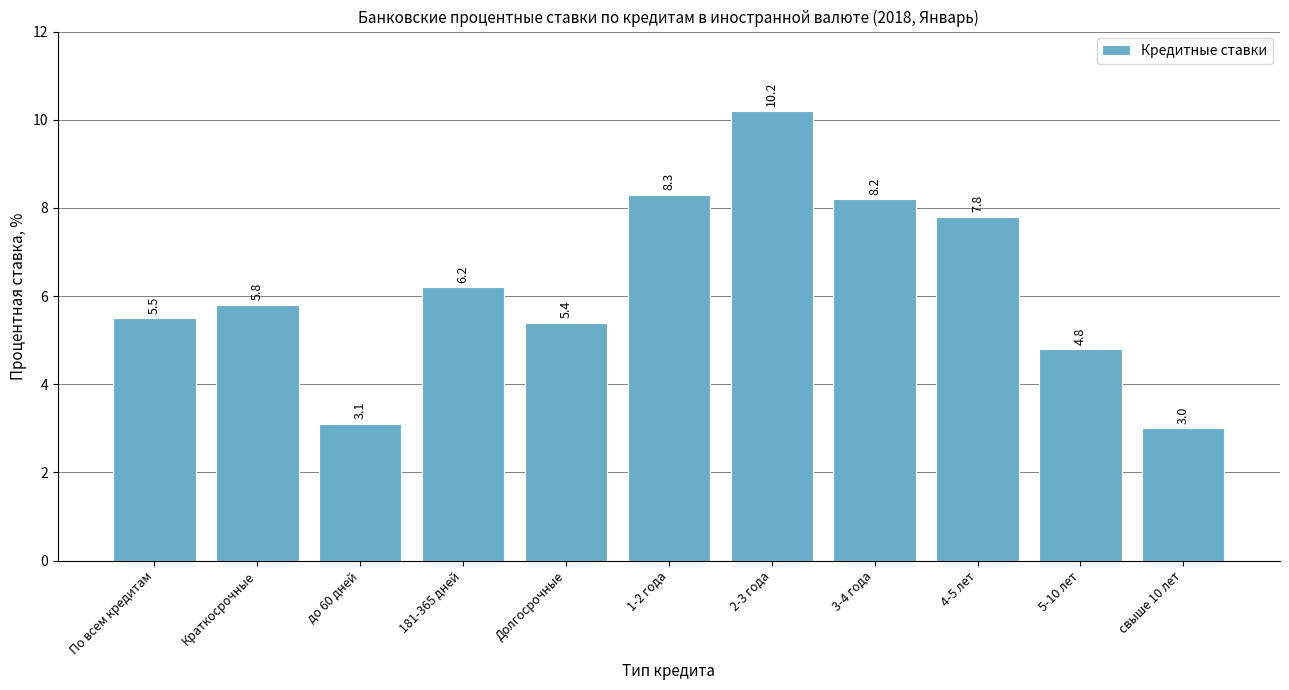

Reading right to left, transcribe all the data shown in this chart.

3.0	4.8	7.8	8.2	10.2	8.3	5.4	6.2	3.1	5.8	5.5